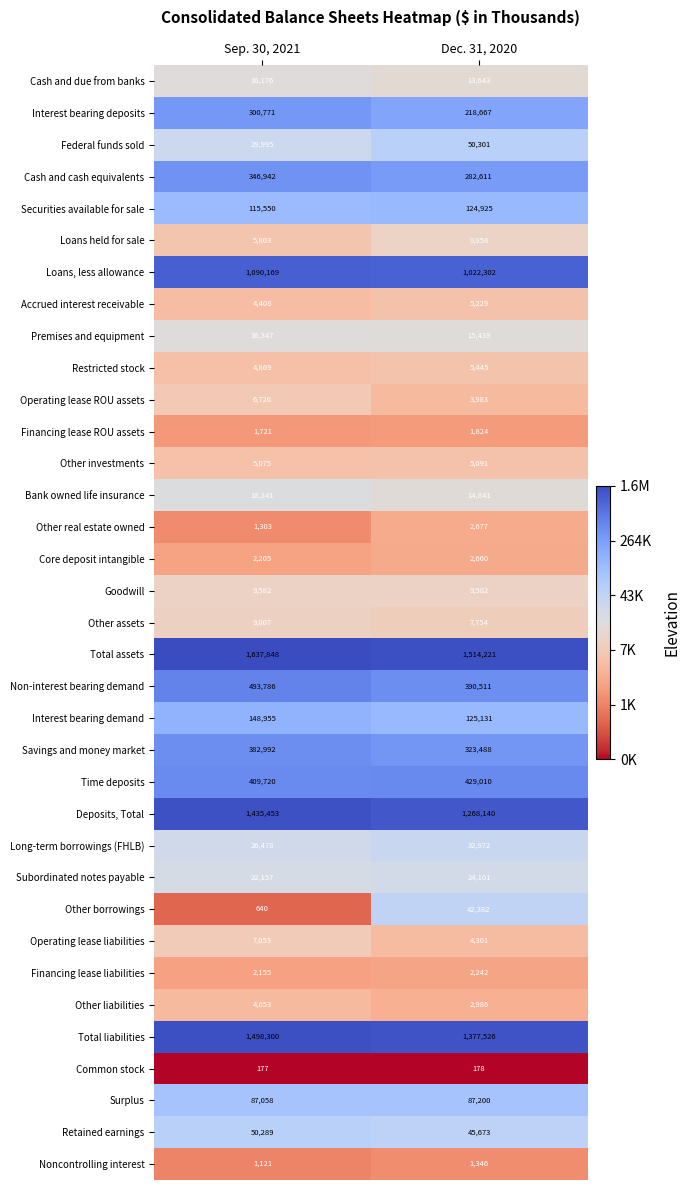

Which series has the largest total across all categories?

Total assets